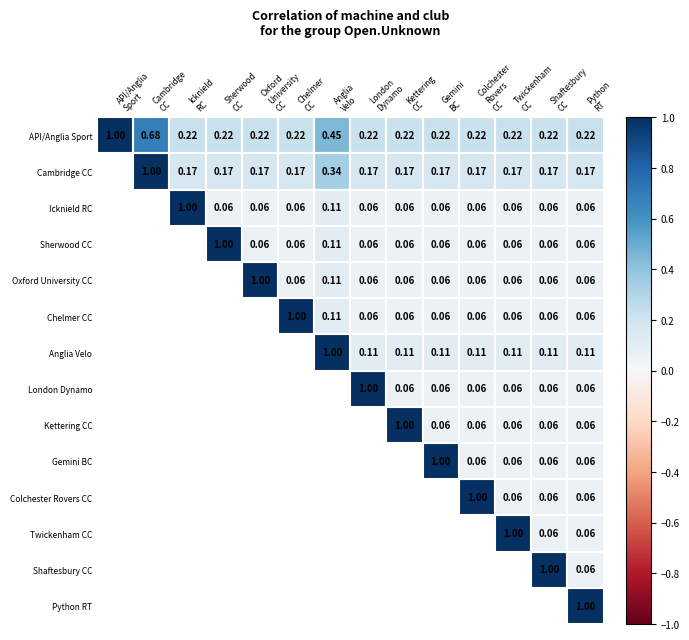

Is it true that Anglia Velo equals 0.1 at Oxford University CC?

True